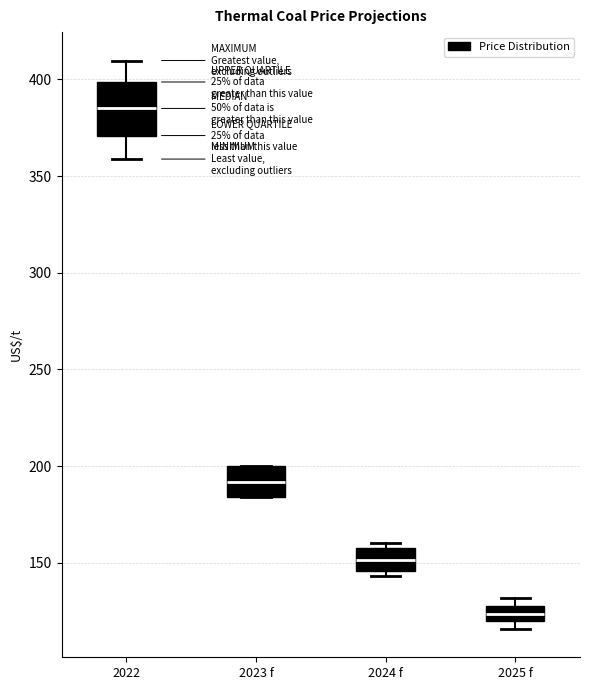

Reading left to right, read every box against the y-axis: the position of its median line, the range the box covers, and the ends of its whiskers. The values are not printed on the chart, so give them approximately, as read against the axis.

2022: median 385, box 370 to 400, whiskers 360 to 410
2023 f: median 190, box 185 to 200, whiskers 185 to 200
2024 f: median 150, box 145 to 155, whiskers 145 (just below the box's lower edge) to 160
2025 f: median 125, box 120 to 130, whiskers 115 to 130 (above the box's upper edge)